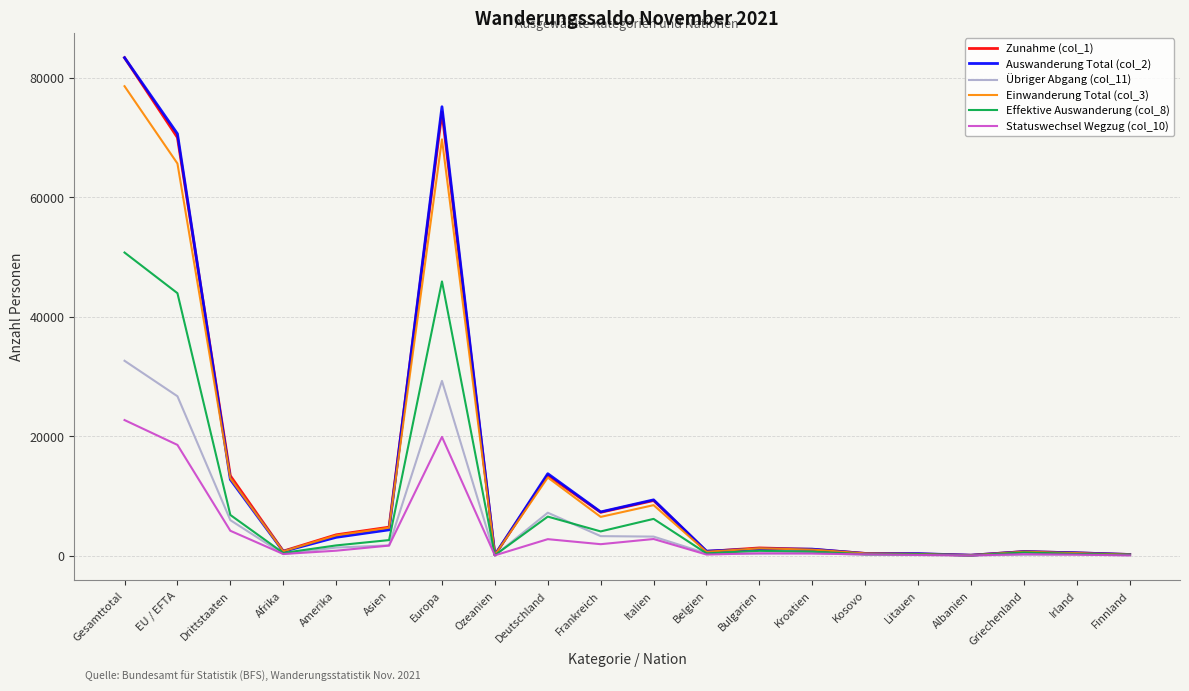

What is the spread (max minus min) of values at Italien?

6557